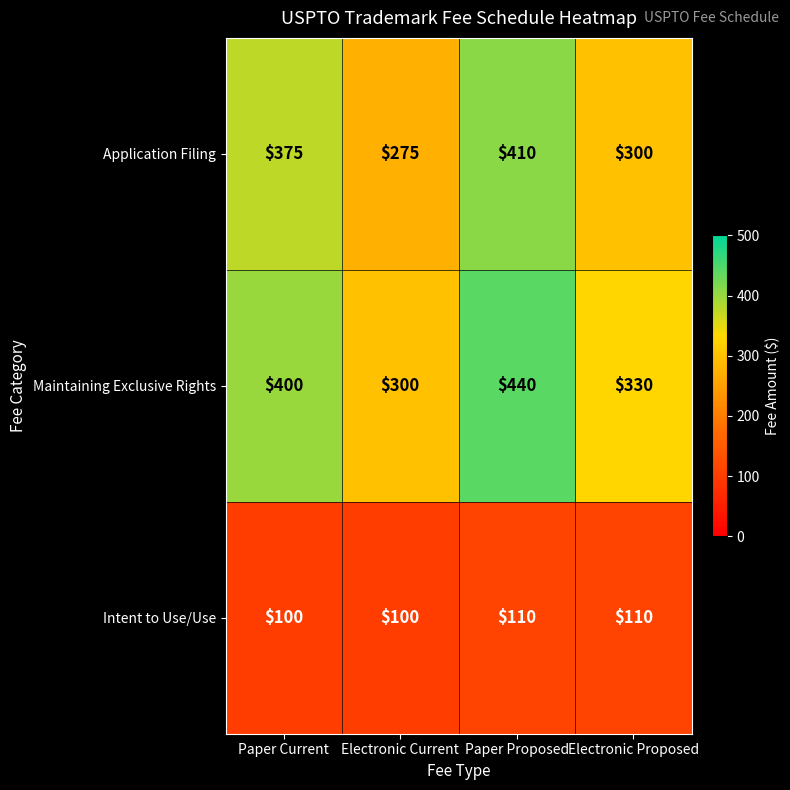

How many values in the Application Filing series are below 375?

2